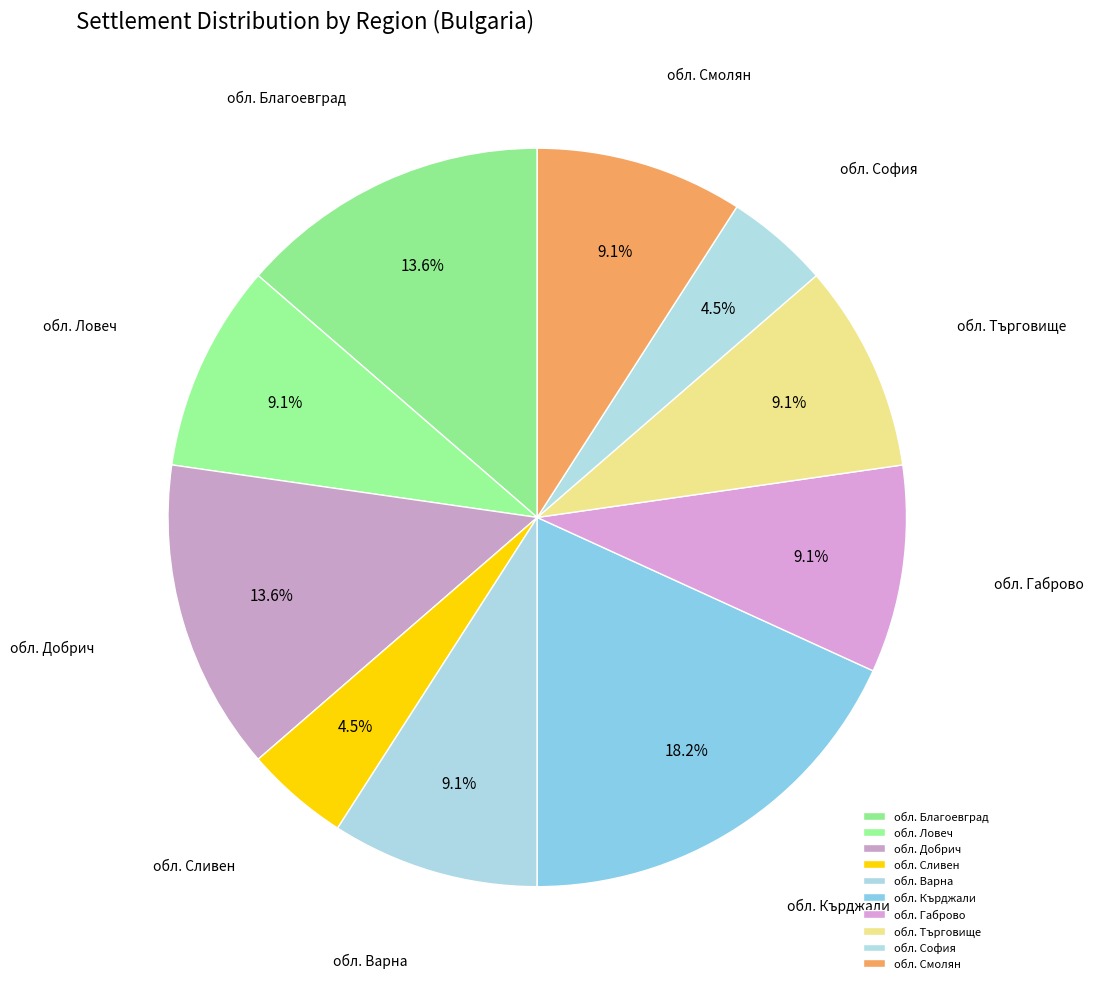

What percentage is NOT represented by обл. Смолян?

90.9%